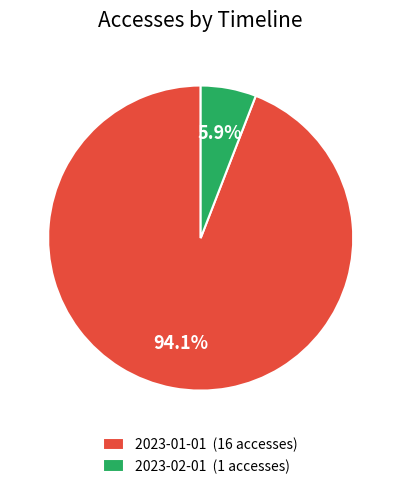

To the nearest percent, what is the difference between the largest and smallest slice percentages?

88%